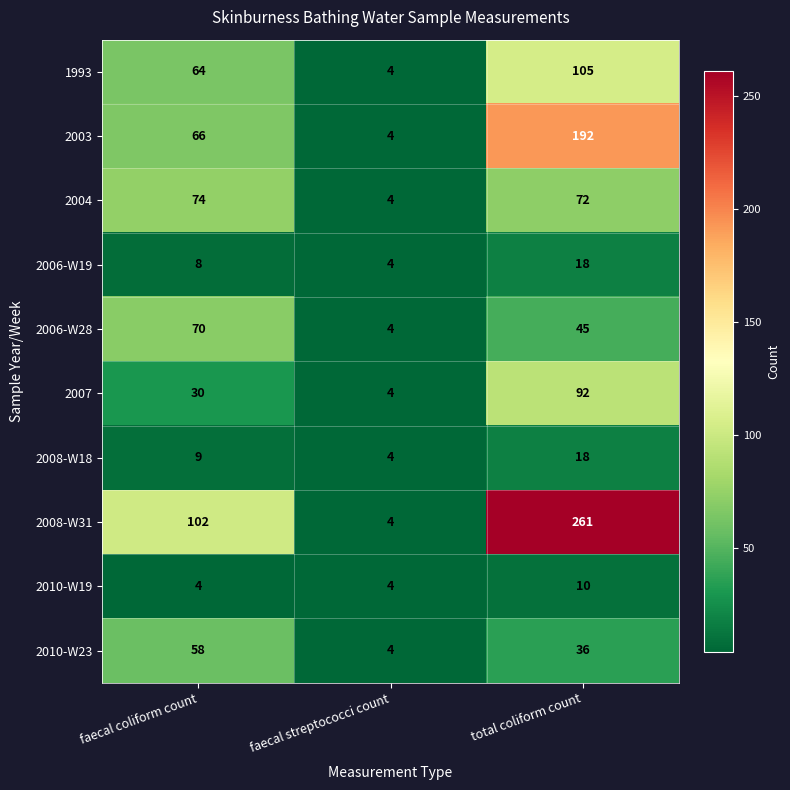

What is the total value across all series at total coliform count?

849